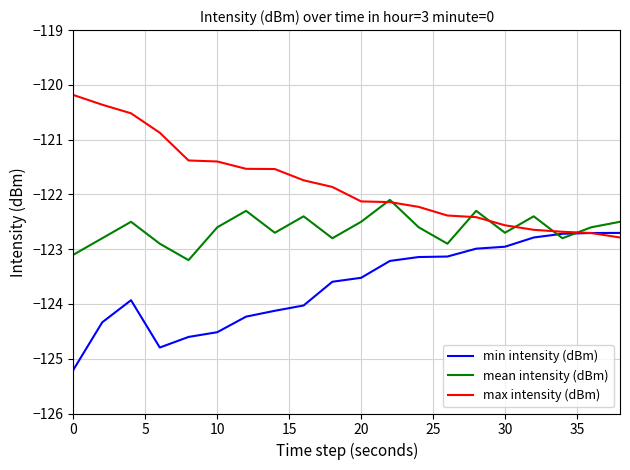

Rank the series by their maximum value, from lowest to highest.

min intensity (dBm), mean intensity (dBm), max intensity (dBm)